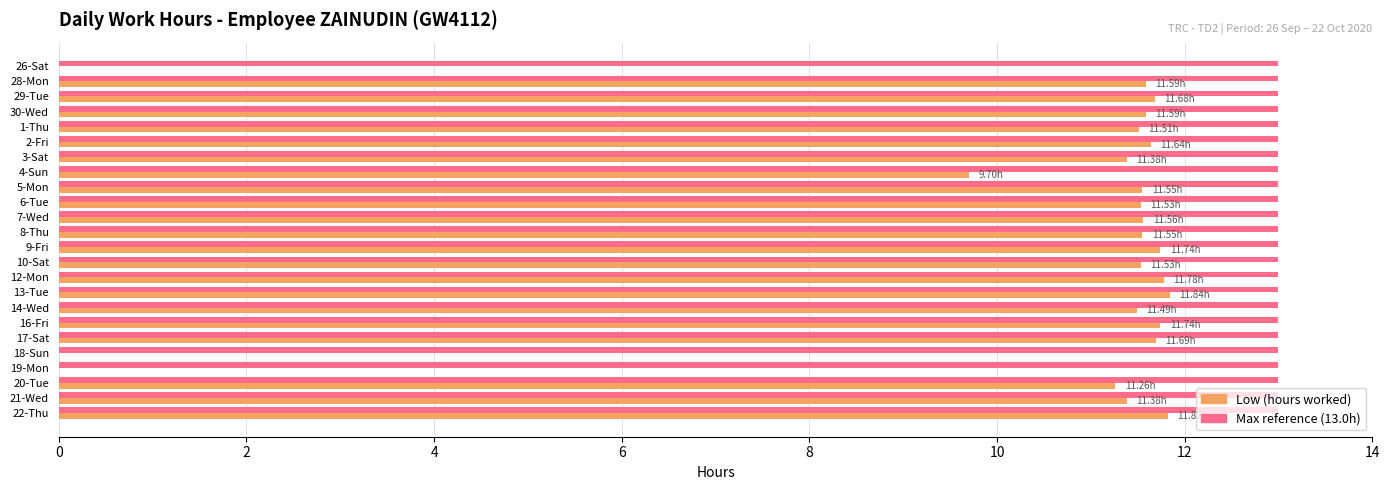

What is the total value across all series at 8-Thu?

24.6